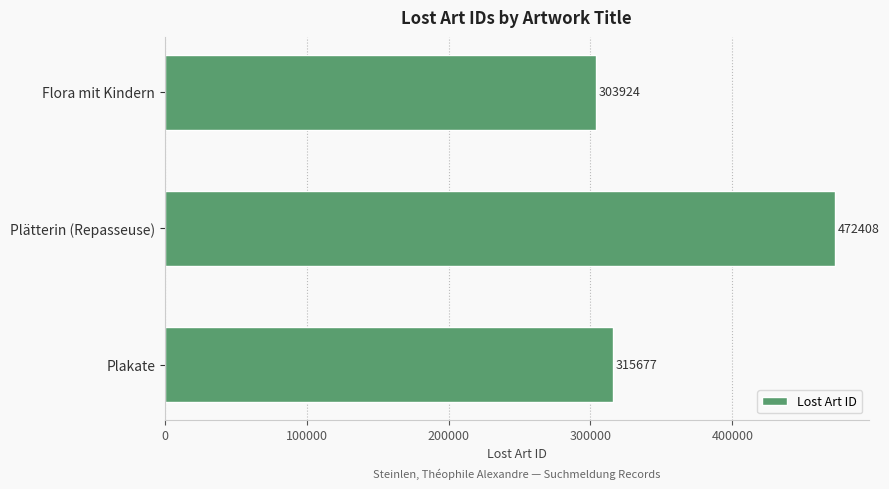

What is the change in value from Plakate to Flora mit Kindern?

-11753